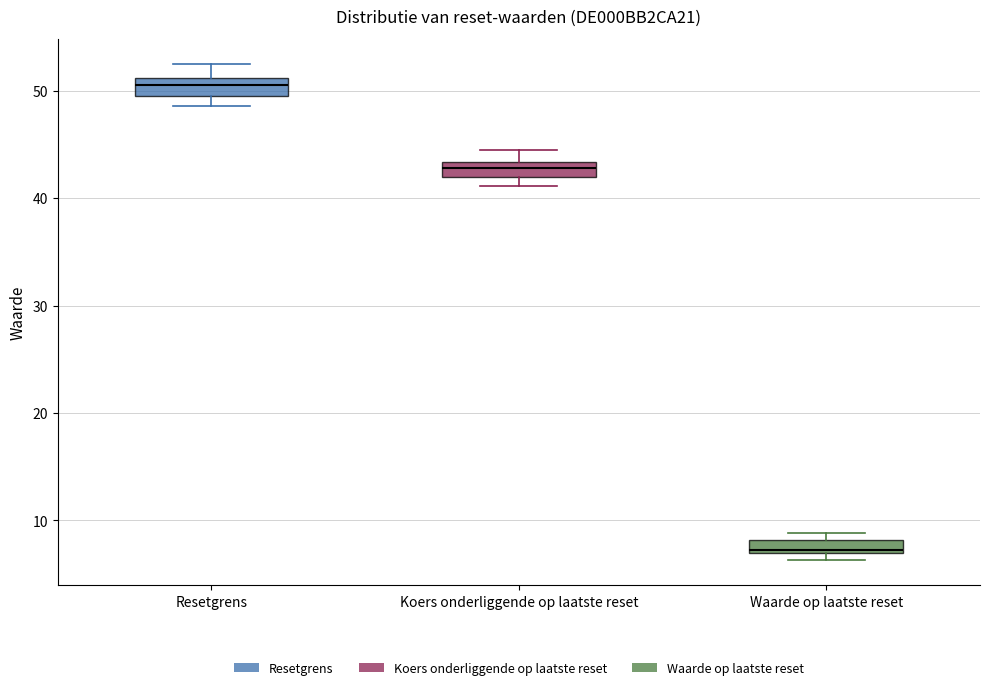

Which box has the highest median line?

Resetgrens